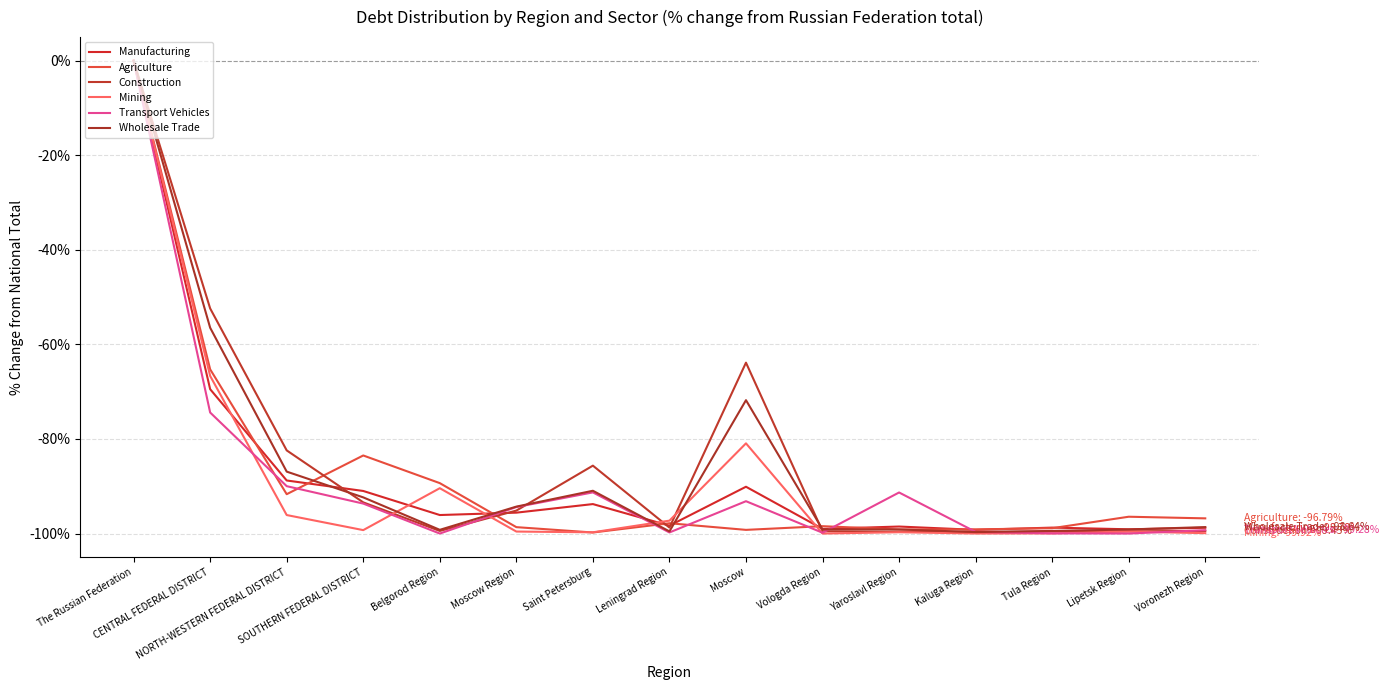

Does the chart have visible grid lines?

Yes